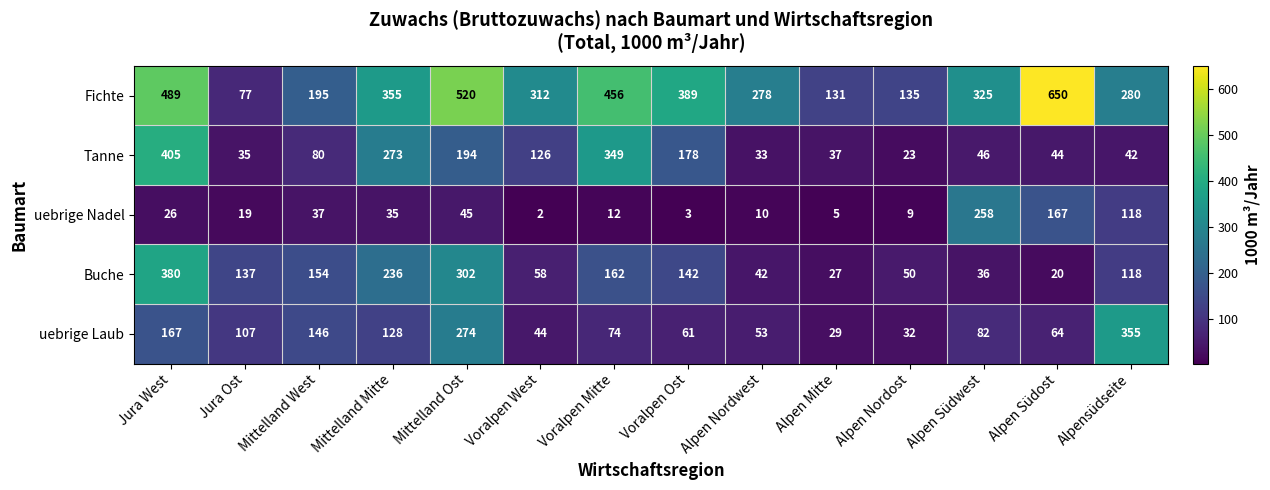

The value of uebrige Nadel at Jura Ost is 19. True or false?

True